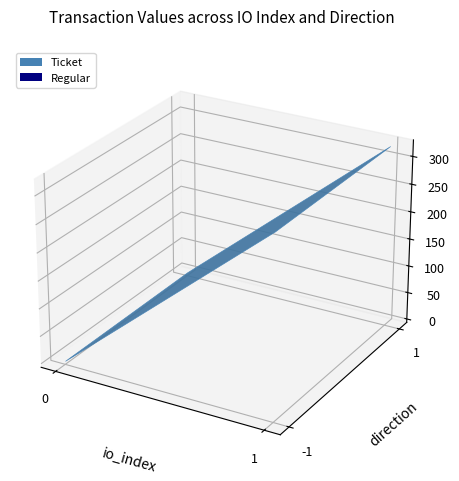

Reading right to left, transcribe all the data shown in this chart.

Ticket: 1=322.7	0=0.1
Regular: 1=322.7	0=0.1